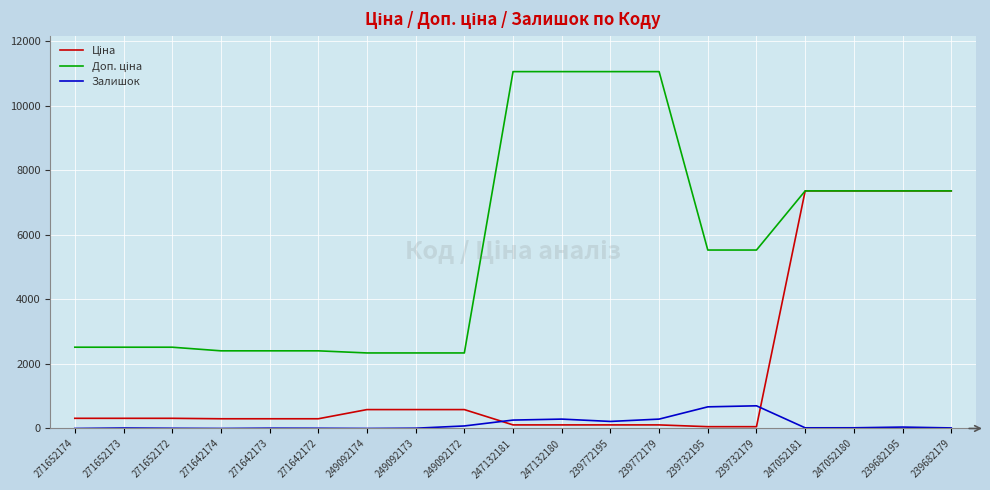

Does the chart have visible grid lines?

Yes